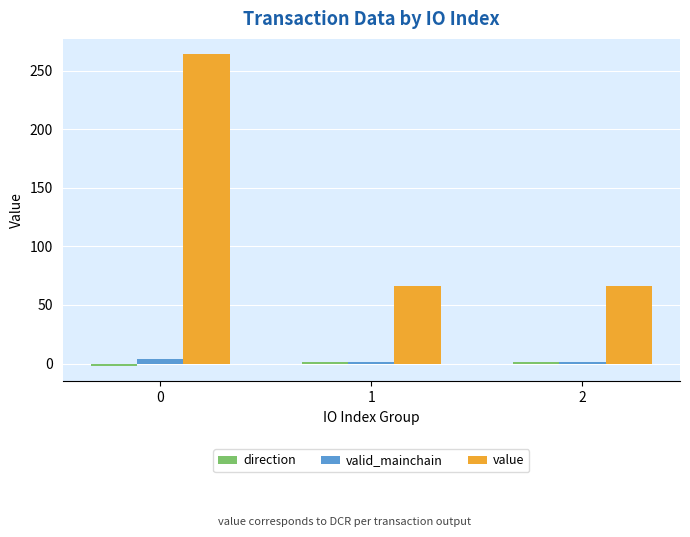

Read the valid_mainchain value at 2.

1.0